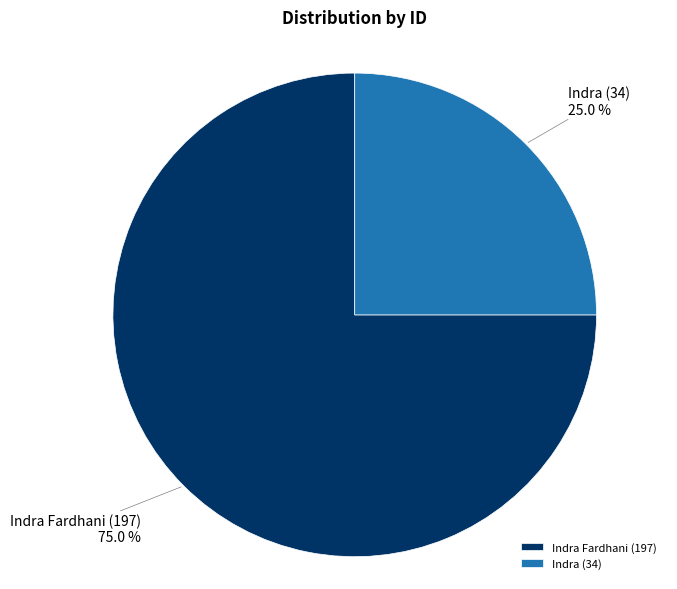

Approximately how many times larger is the value at Indra Fardhani (197) compared to Indra (34)?

3.0